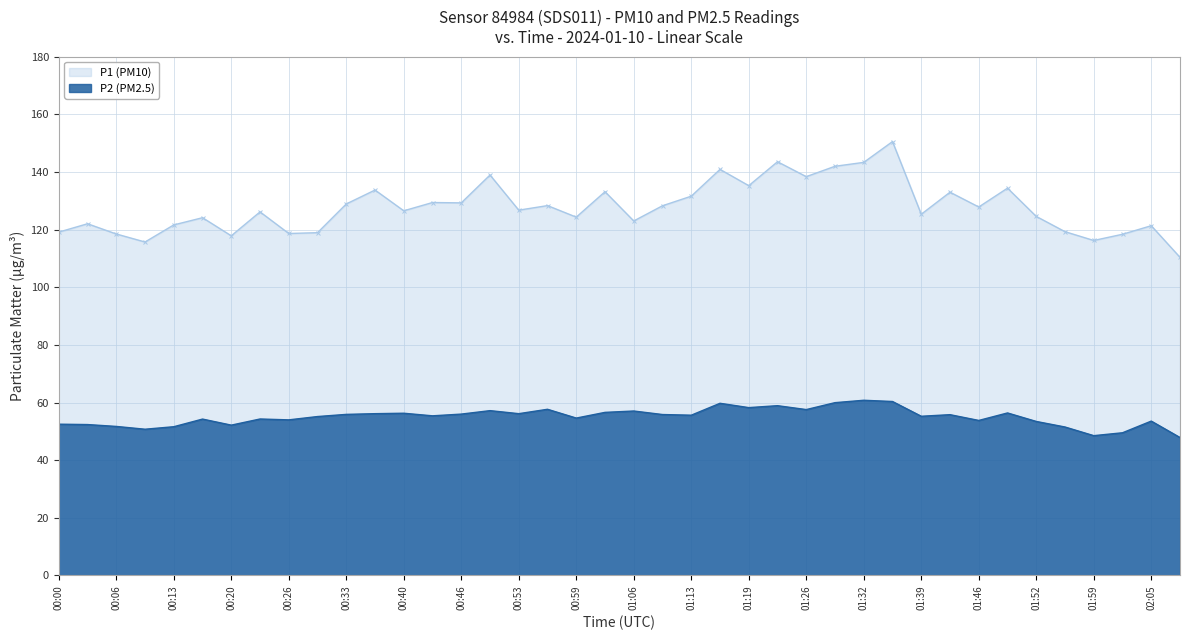

At which category is the sum across all series the highest?

01:36